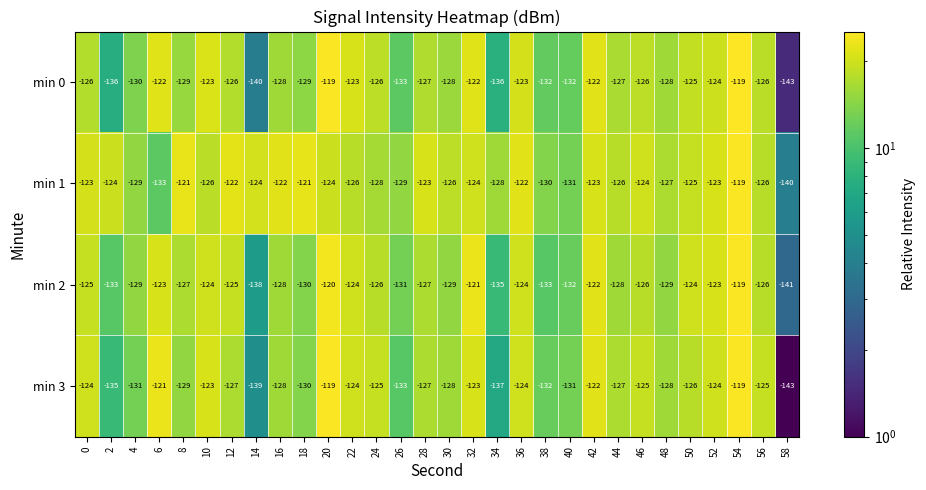

Which series changed the most between 16 and 30?

min 1